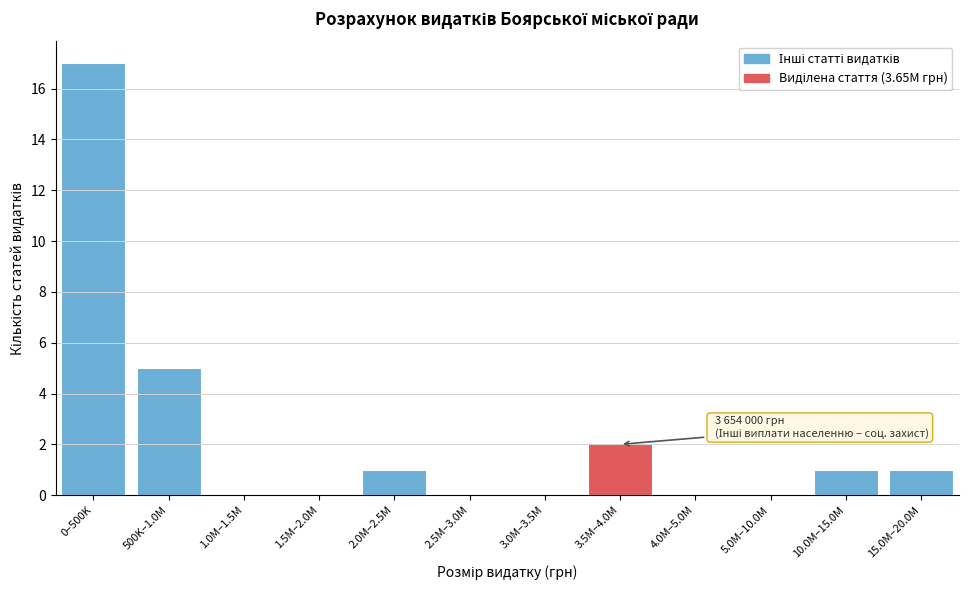

Reading right to left, what are all the values shown in this chart?

15.0M–20.0M=1	10.0M–15.0M=1	5.0M–10.0M=0	4.0M–5.0M=0	3.5M–4.0M=2	3.0M–3.5M=0	2.5M–3.0M=0	2.0M–2.5M=1	1.5M–2.0M=0	1.0M–1.5M=0	500K–1.0M=5	0–500K=17